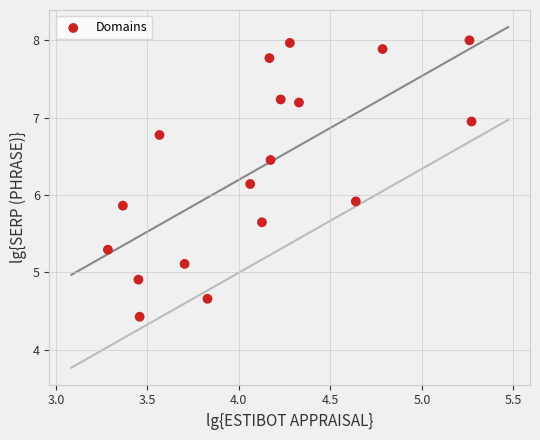

What is the range of X values (max minus min)?

2.0